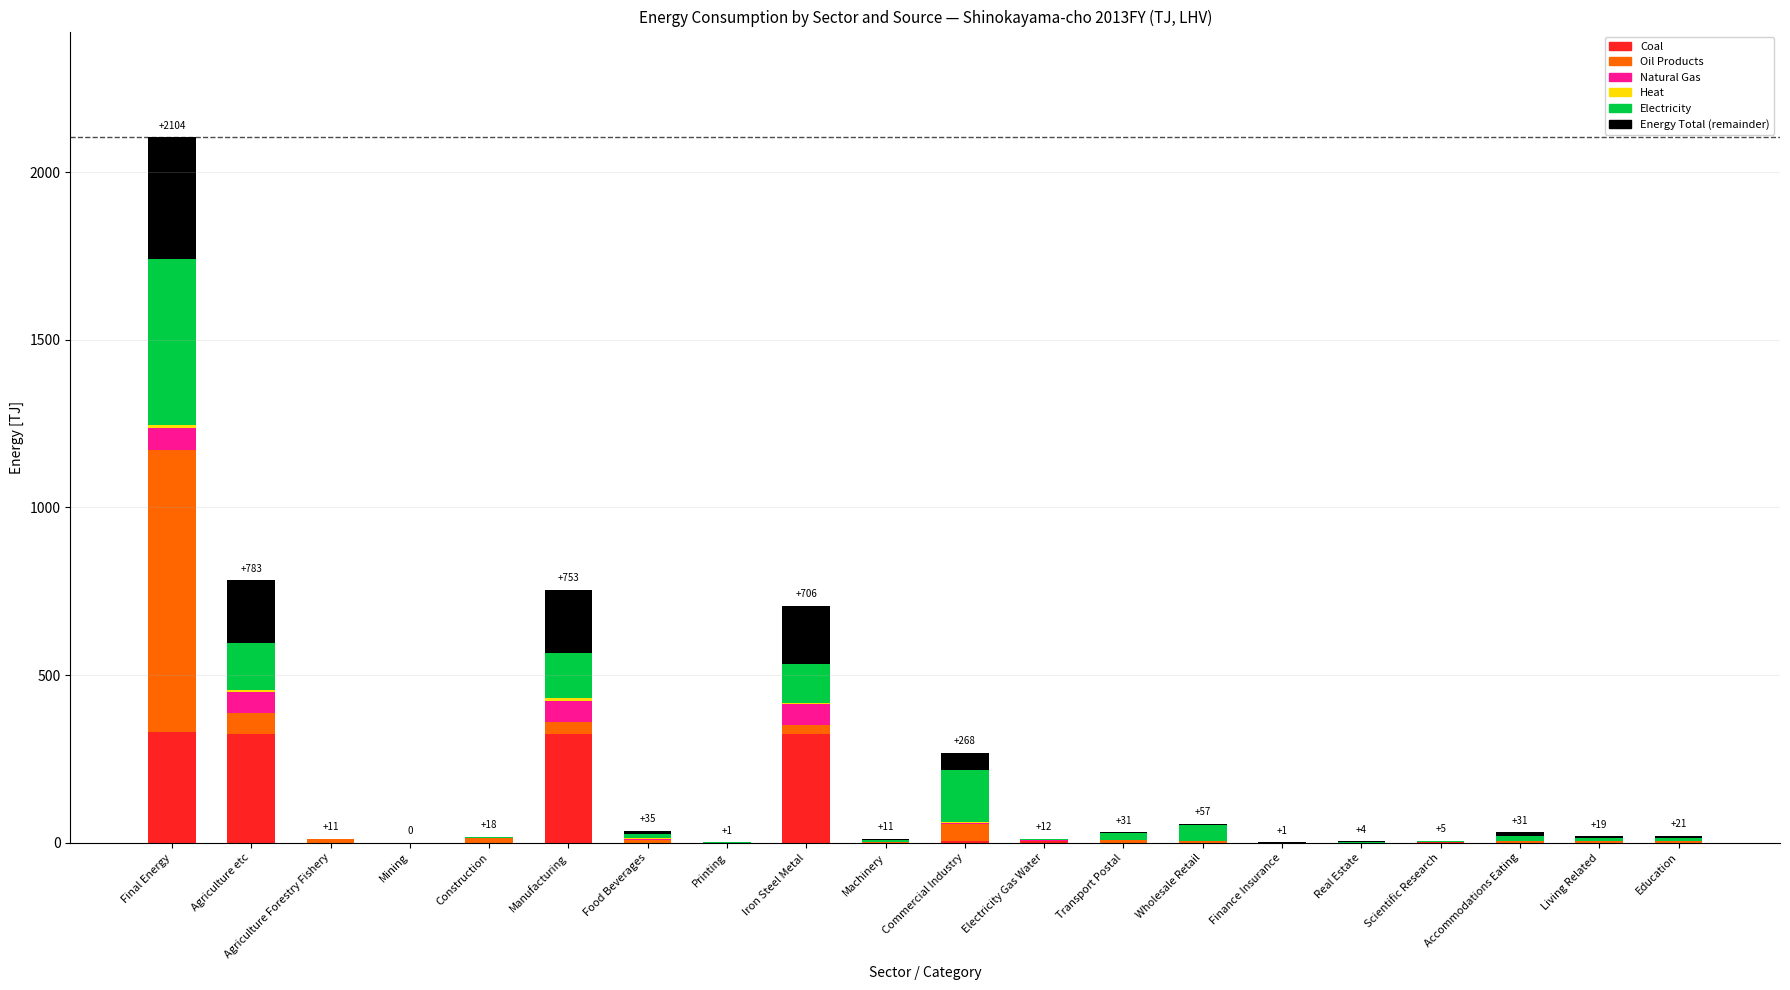

What is the highest value of the Coal series?

331.0